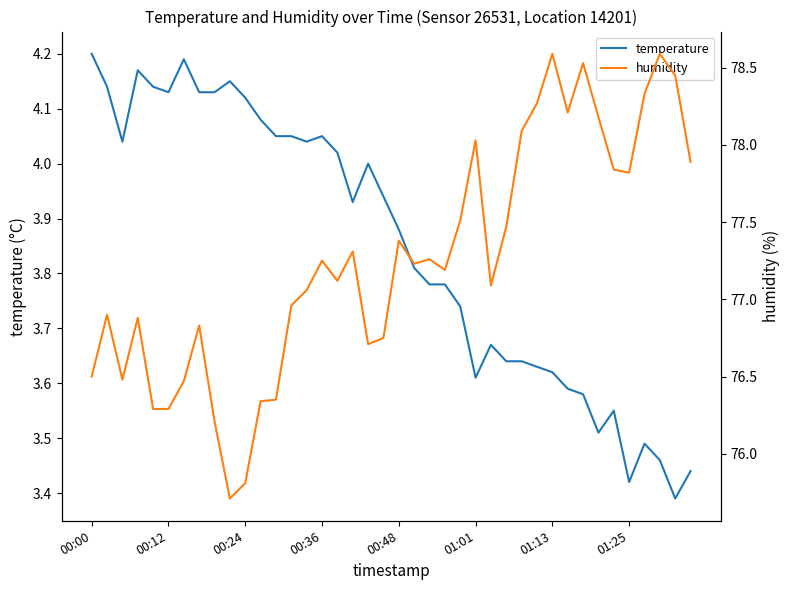

What is the average value of the temperature series?

3.8